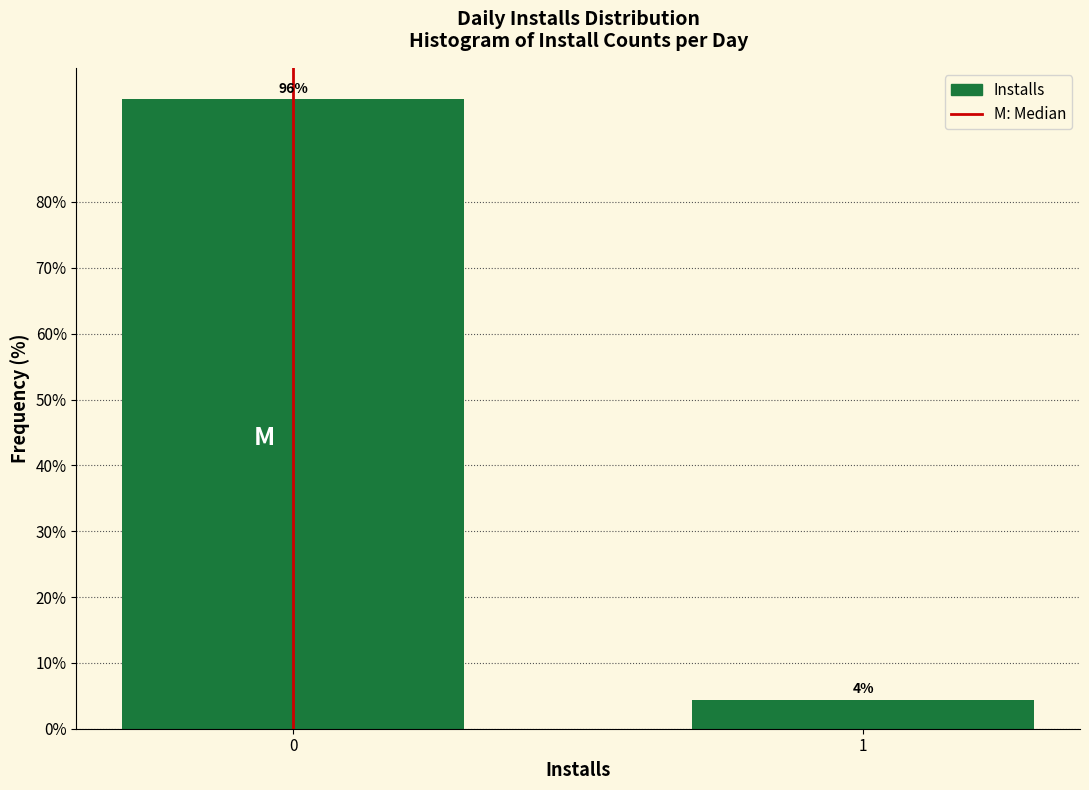

What is the maximum value shown in the chart?

95.6